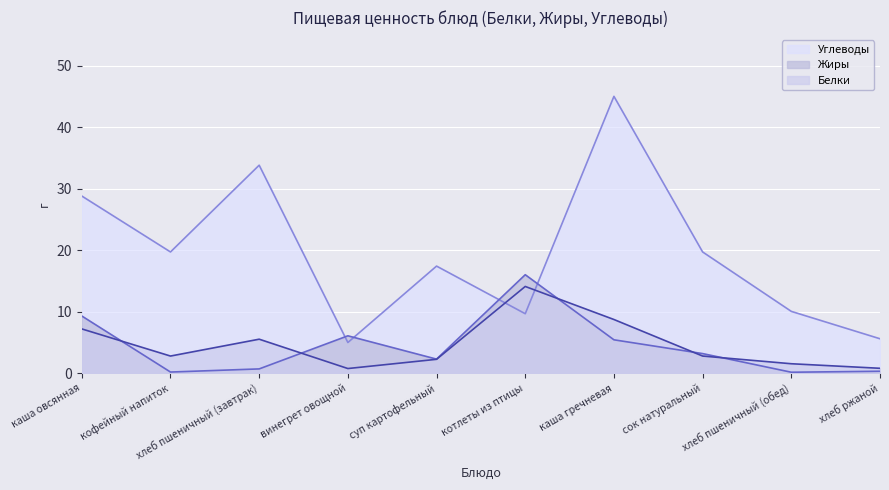

List the series in order of their peak value, highest first.

Углеводы, Жиры, Белки